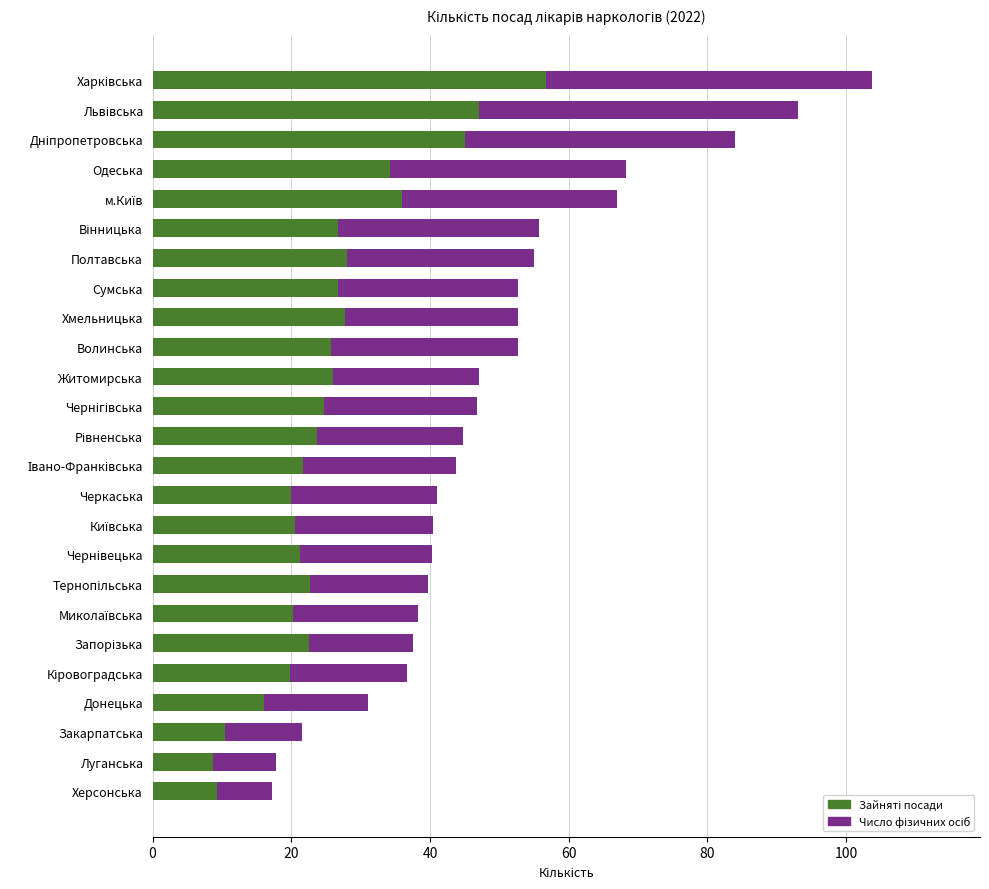

What is the total value across all series at Житомирська?

47.0